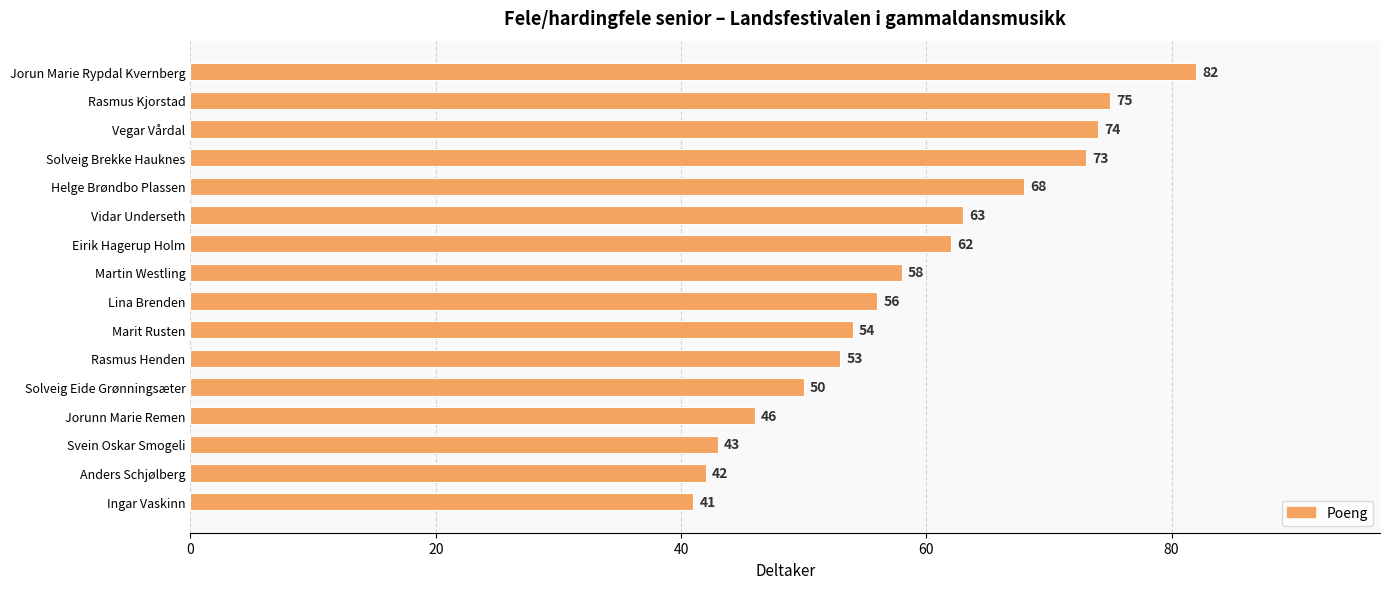

Approximately how many times larger is the value at Vidar Underseth compared to Martin Westling?

1.1